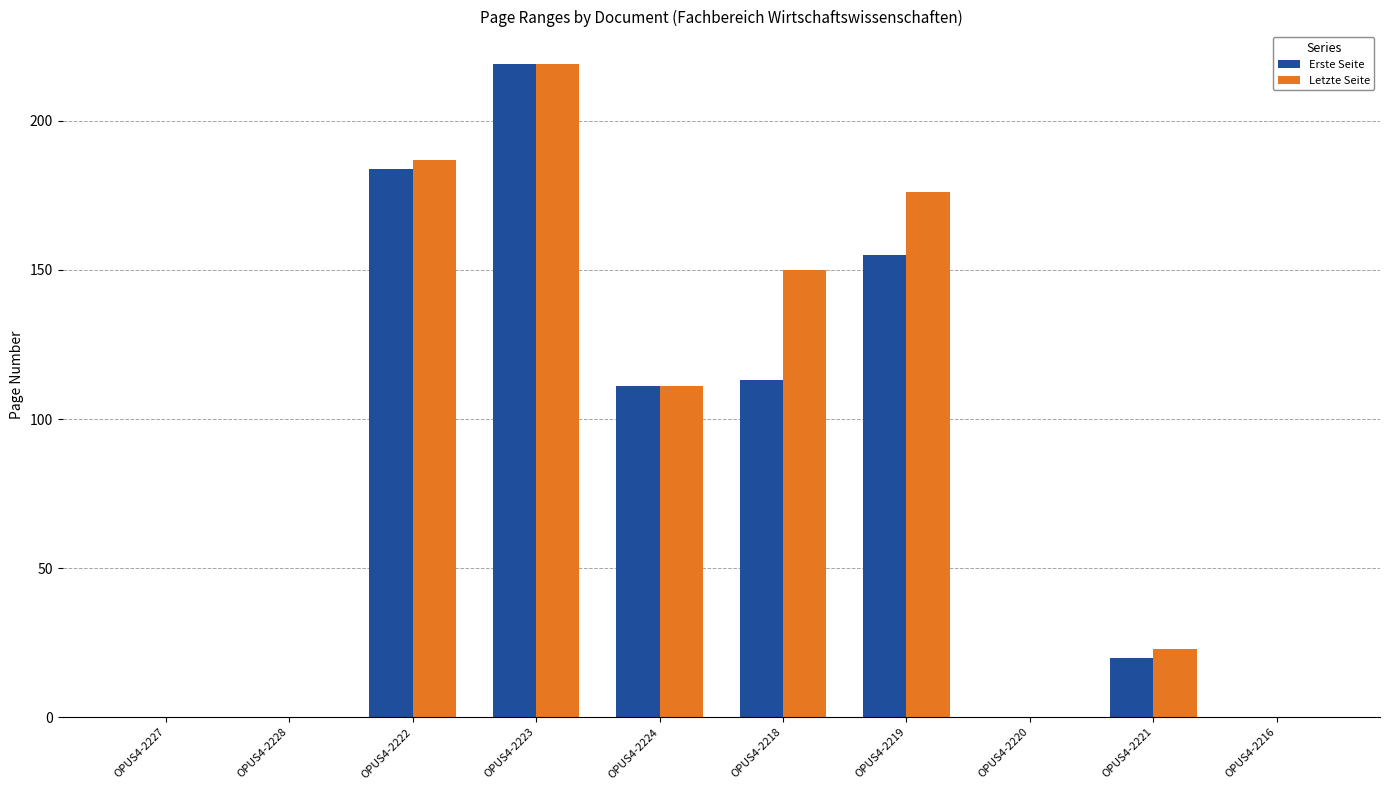

Reading left to right, list all the values displayed in this chart.

Erste Seite: OPUS4-2227=0	OPUS4-2228=0	OPUS4-2222=184	OPUS4-2223=219	OPUS4-2224=111	OPUS4-2218=113	OPUS4-2219=155	OPUS4-2220=0	OPUS4-2221=20	OPUS4-2216=0
Letzte Seite: OPUS4-2227=0	OPUS4-2228=0	OPUS4-2222=187	OPUS4-2223=219	OPUS4-2224=111	OPUS4-2218=150	OPUS4-2219=176	OPUS4-2220=0	OPUS4-2221=23	OPUS4-2216=0